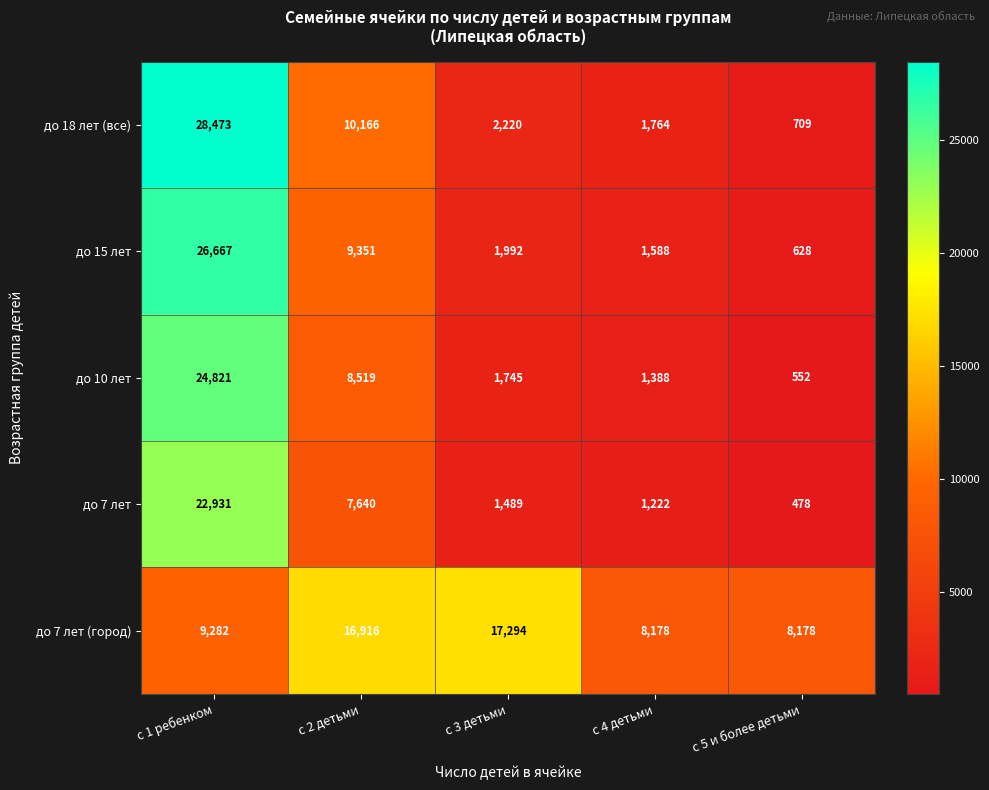

What is the minimum value shown in the chart?

478